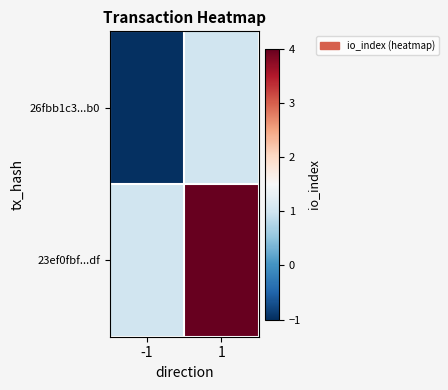

Rank the series by their average value, from lowest to highest.

26fbb1c3...b0, 23ef0fbf...df